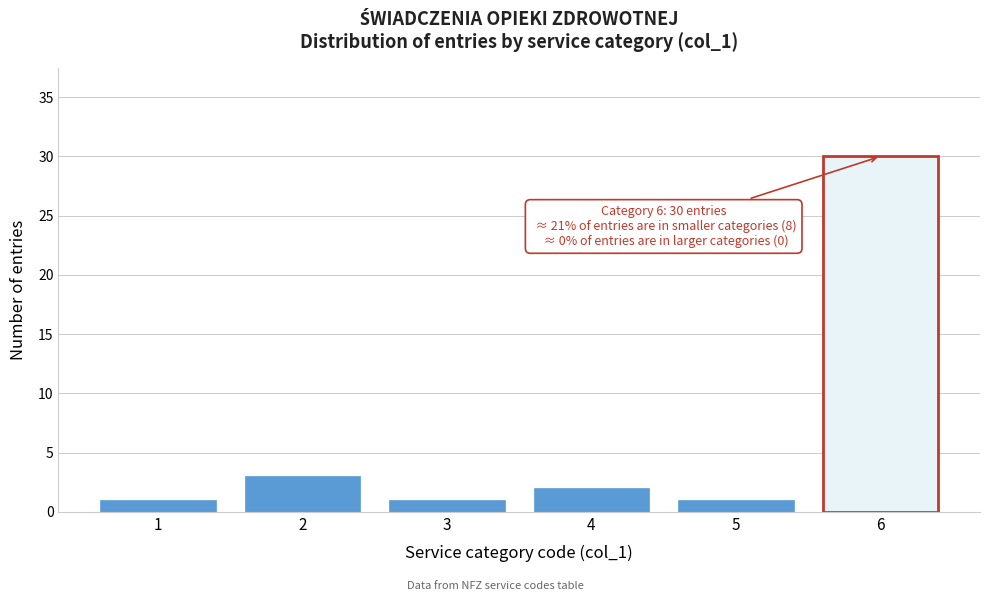

Reading left to right, extract all data points from this chart.

1=1	2=3	3=1	4=2	5=1	6=30